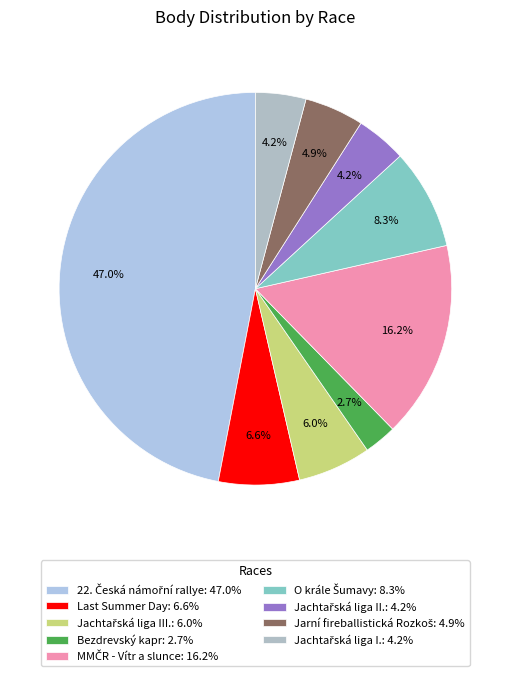

Do MMČR - Vítr a slunce and Bezdrevský kapr together represent more than half of the pie?

No